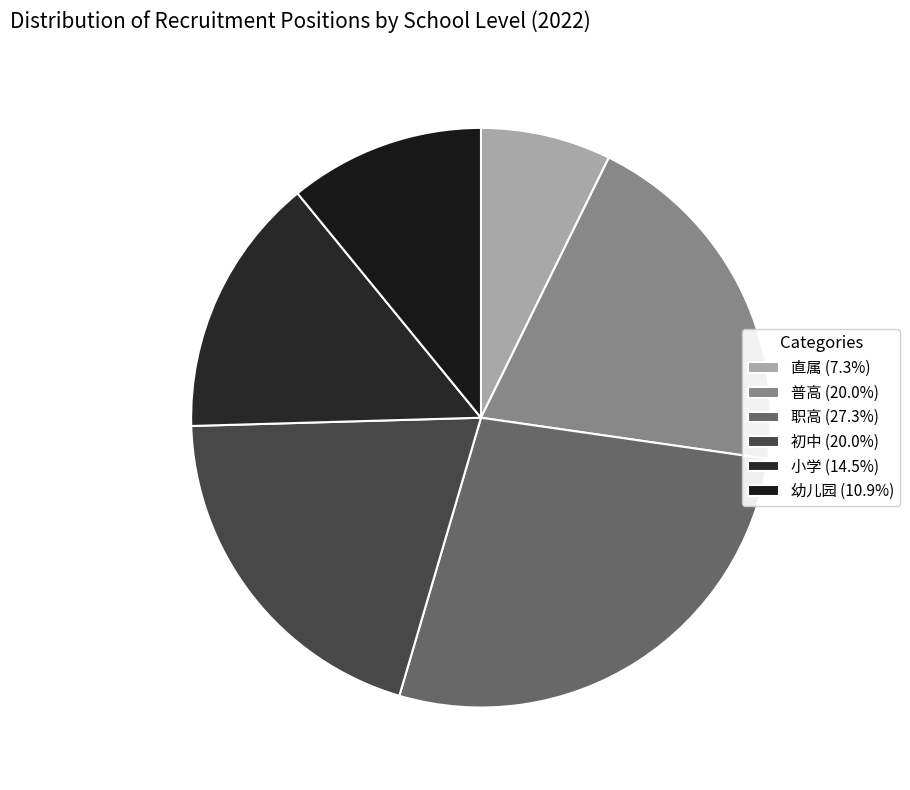

Rank the categories by value from highest to lowest.

职高, 普高, 初中, 小学, 幼儿园, 直属